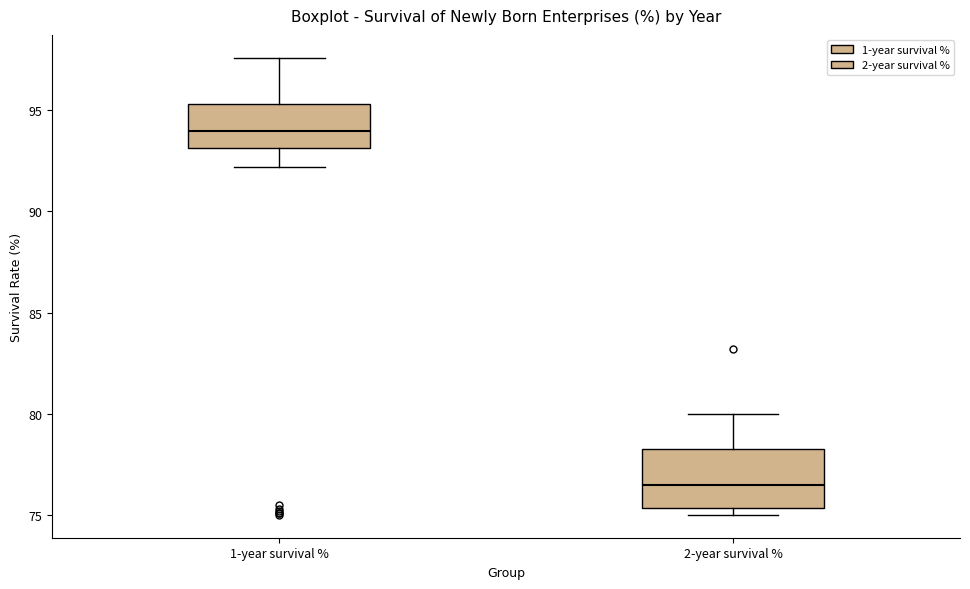

Where is the upper edge of the box for 1-year survival % on the y-axis? The values are not printed on the chart, so give them approximately, as read against the axis.

95.5